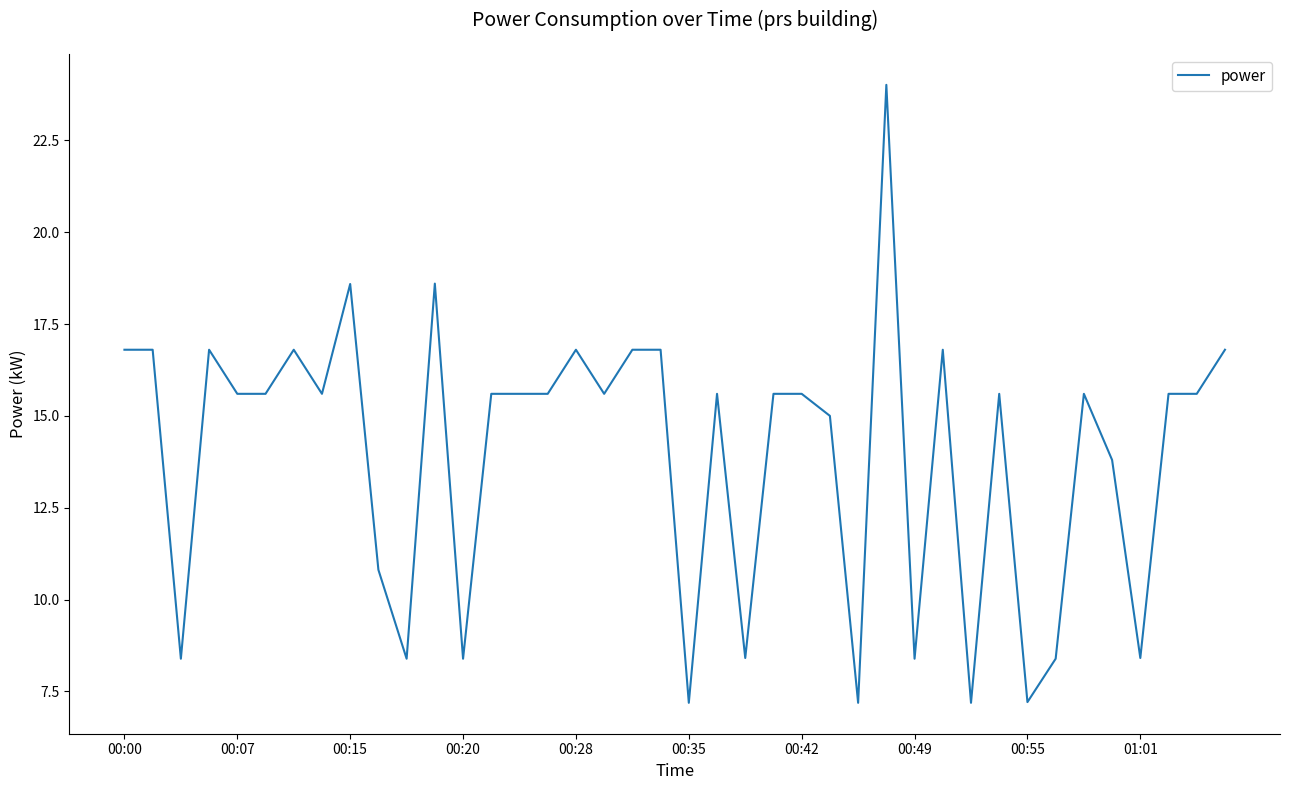

What is the difference between the maximum and minimum values?

16.8